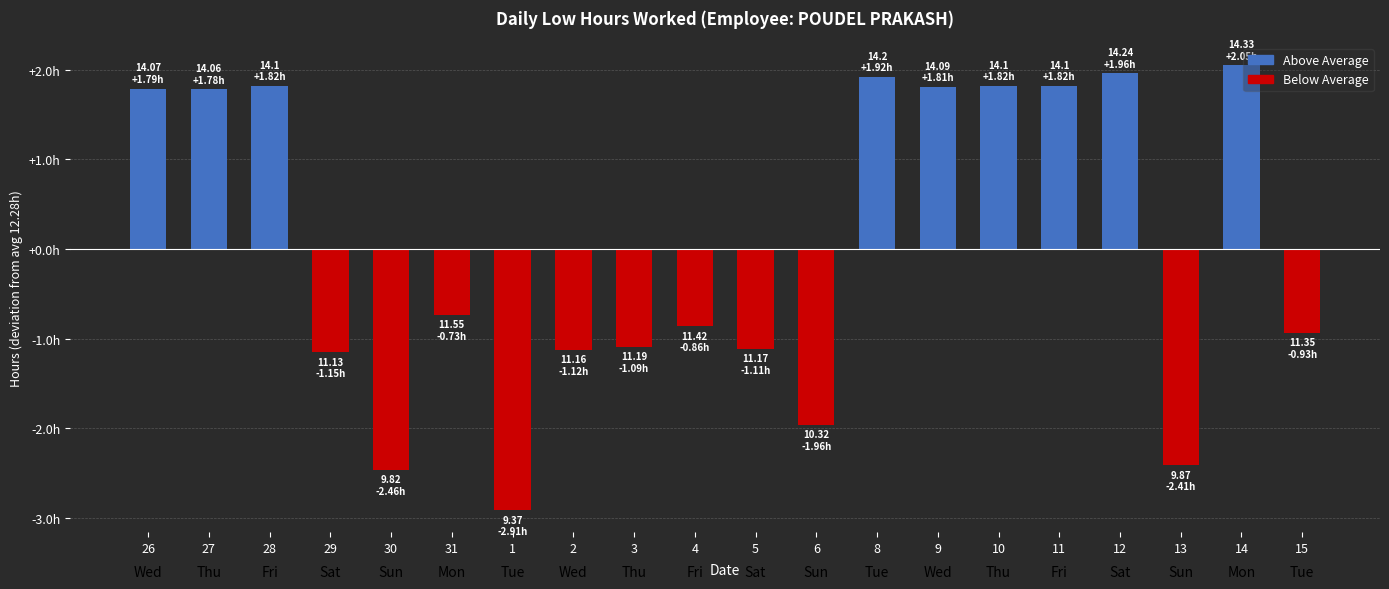

The chart shows a value of 1.8 at 11. True or false?

True